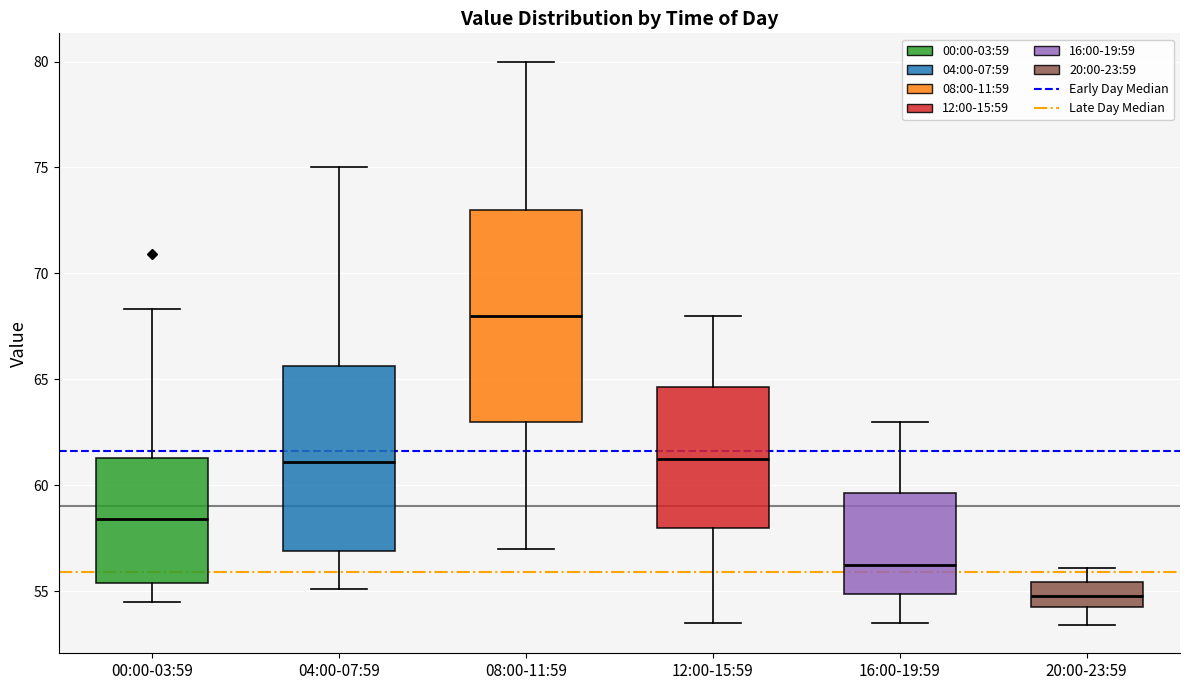

Reading left to right, transcribe this box plot: for each box, give where its median line is, the range the box spans, and where its two whiskers end, as read against the y-axis. The values are not printed on the chart, so give them approximately, as read against the axis.

00:00-03:59: median 58.5, box 55.5 to 61.5, whiskers 54.5 to 68.5
04:00-07:59: median 61.0, box 57.0 to 65.5, whiskers 55.0 to 75.0
08:00-11:59: median 68.0, box 63.0 to 73.0, whiskers 57.0 to 80.0
12:00-15:59: median 61.5, box 58.0 to 64.5, whiskers 53.5 to 68.0
16:00-19:59: median 56.5, box 55.0 to 59.5, whiskers 53.5 to 63.0
20:00-23:59: median 55.0, box 54.5 to 55.5, whiskers 53.5 to 56.0